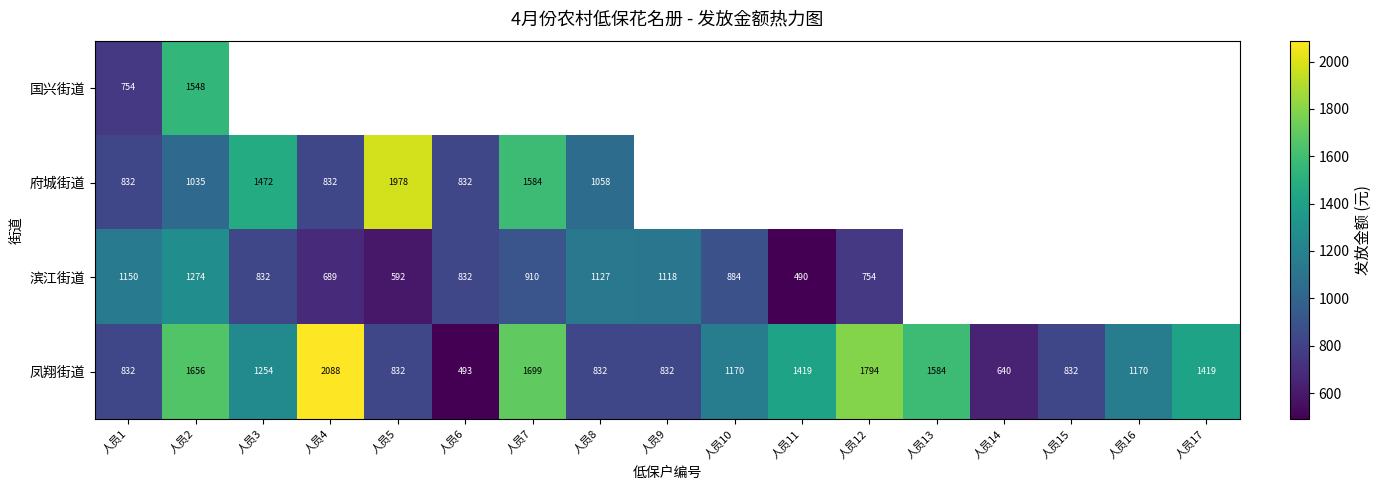

Is it true that 凤翔街道 equals 1584 at 人员13?

True